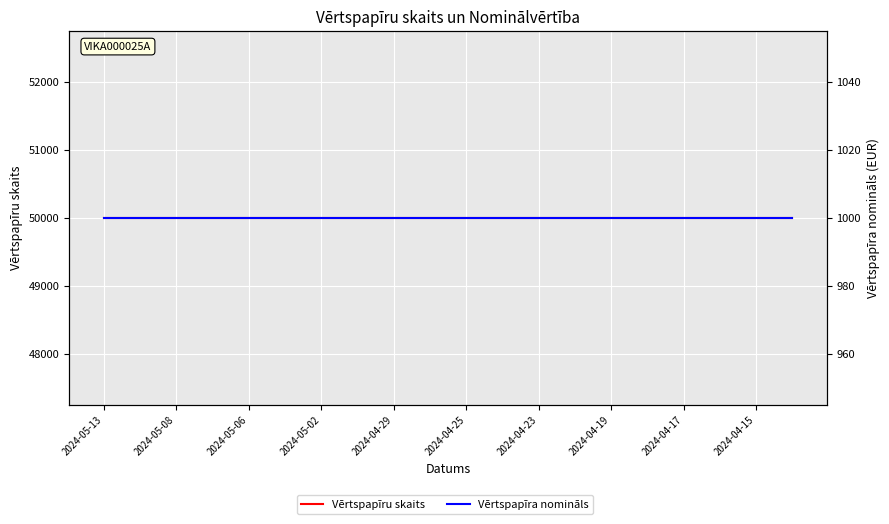

Is it true that Vērtspapīru skaits equals 70925 at 19?

False